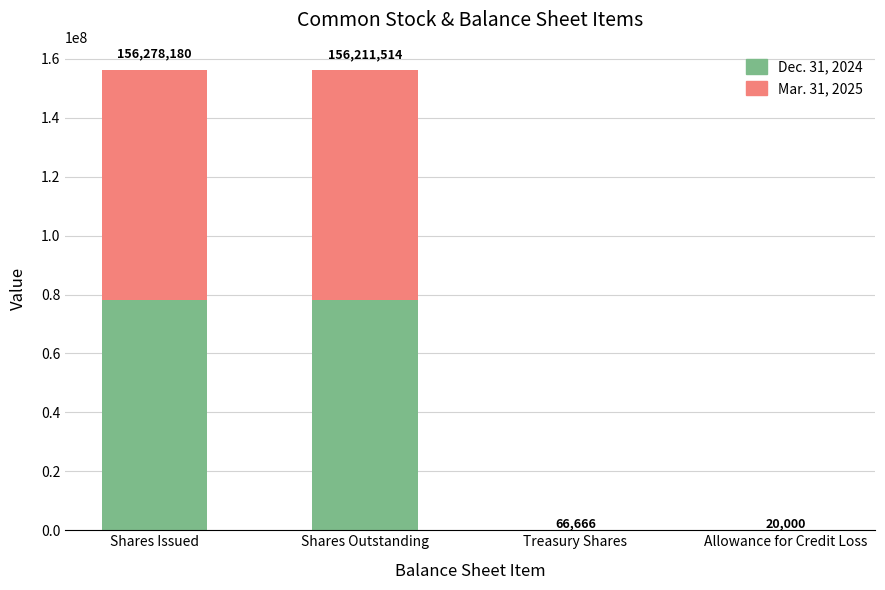

Which category has the highest value in the Dec. 31, 2024 series?

Shares Issued